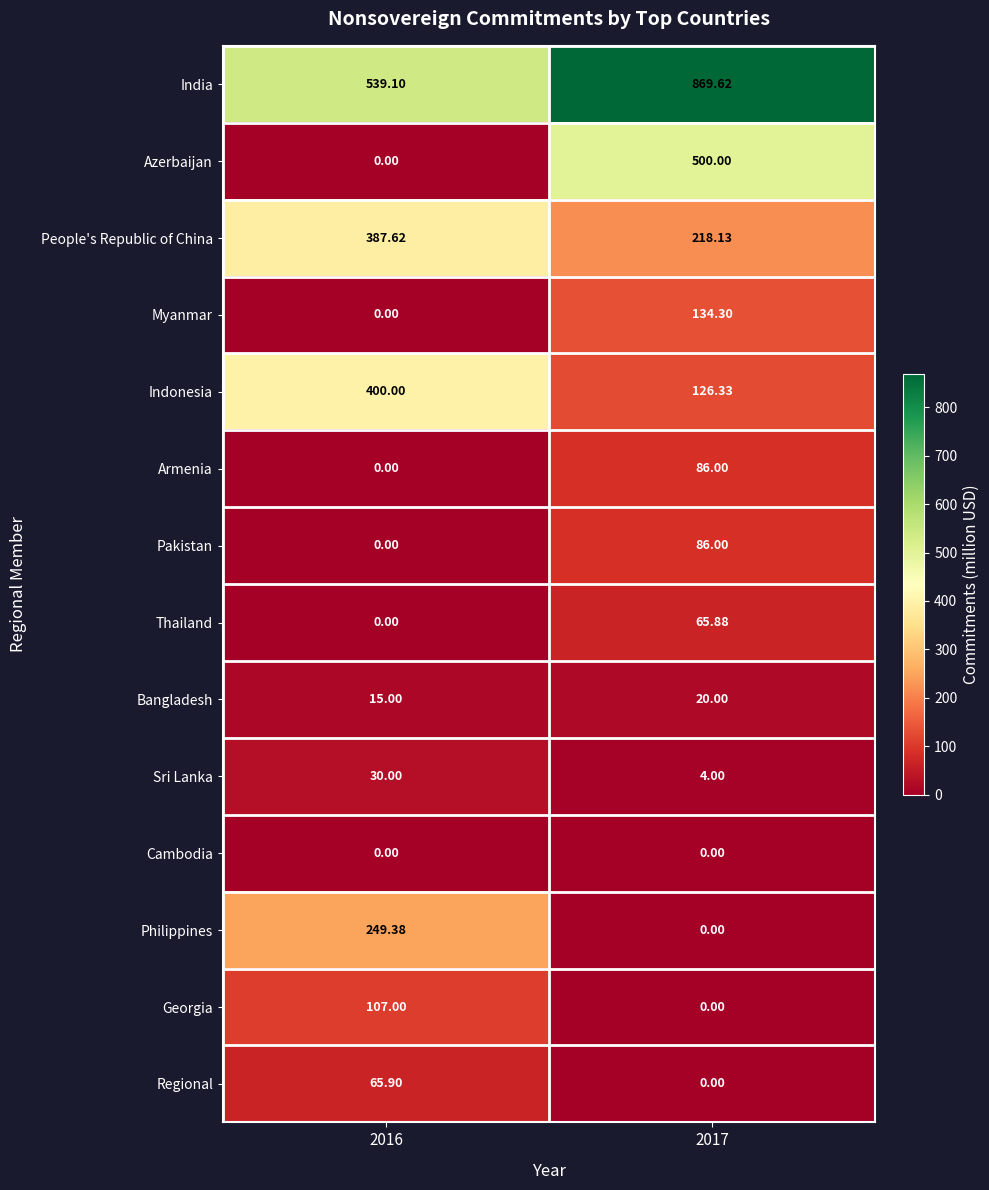

Which series has the largest range (max minus min)?

Azerbaijan